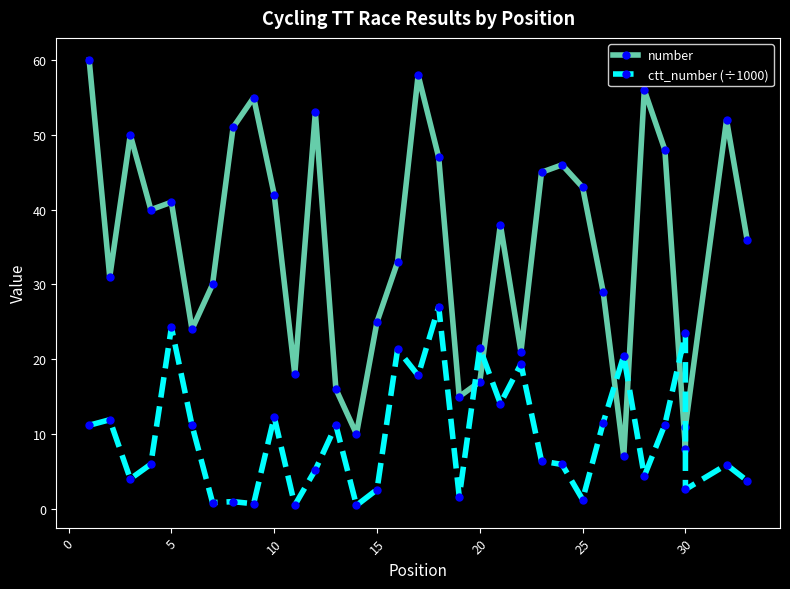

Which series has the largest range (max minus min)?

number